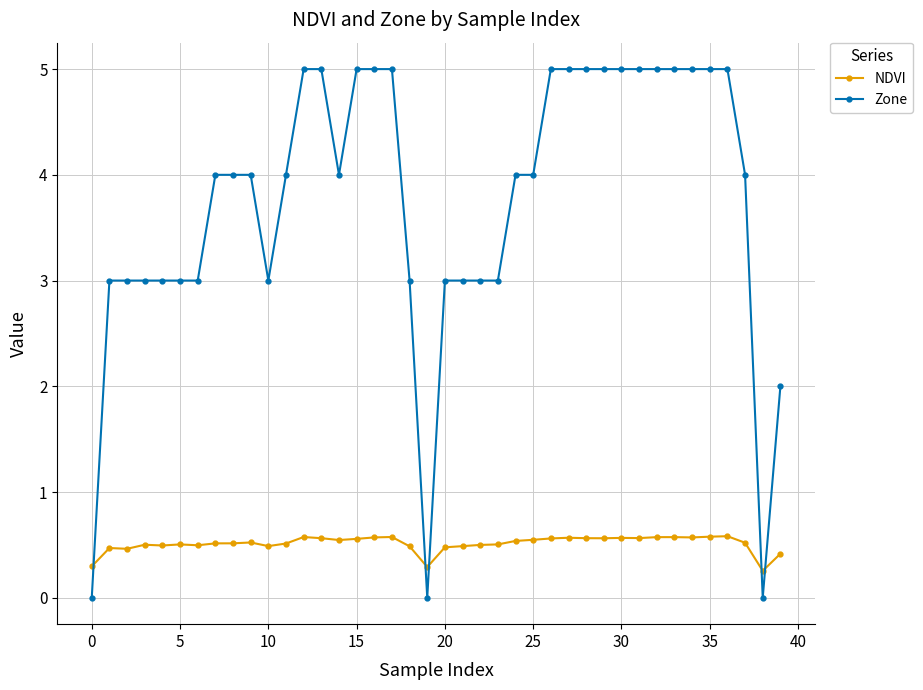

What is the average value of the NDVI series?

0.5